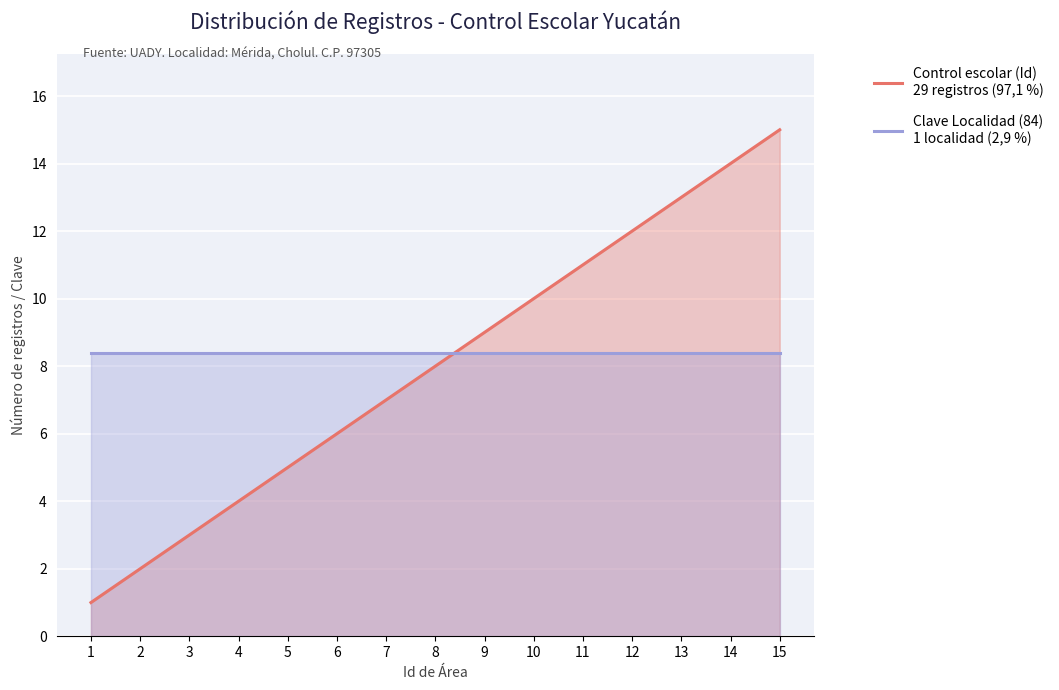

What is the value of the Control escolar (Id)
29 registros (97,1 %) point at the 10th from the left?

10.0